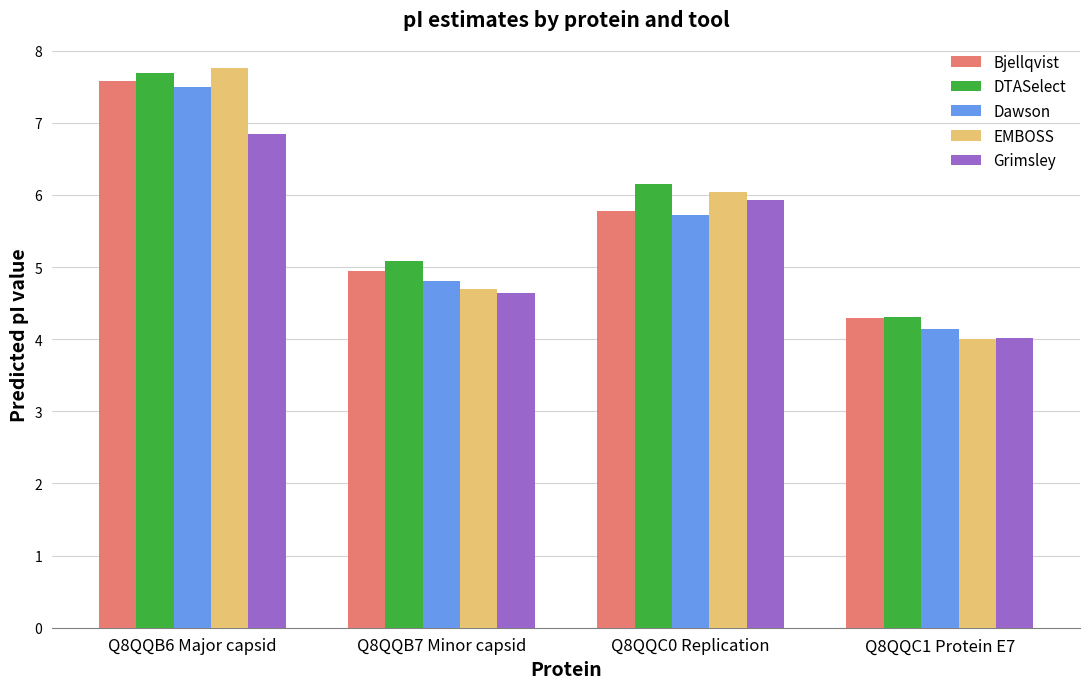

How many categories are shown in the chart?

4